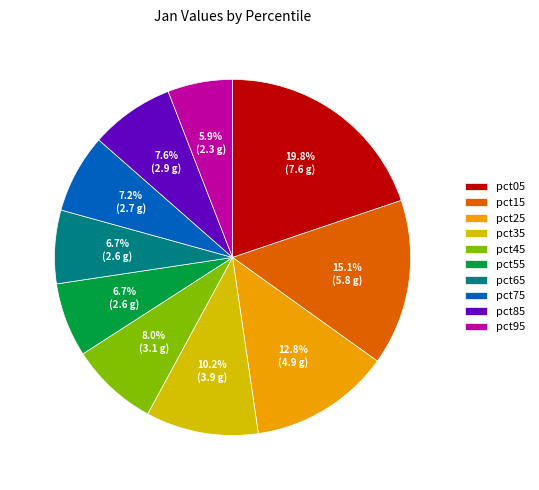

How many segments does this pie chart have?

10